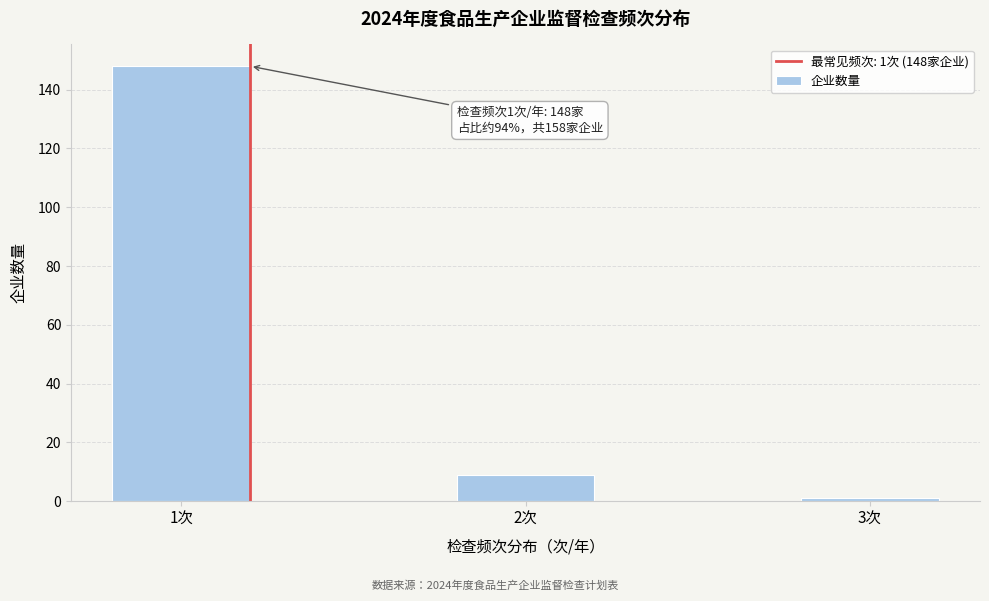

Reading left to right, extract all data points from this chart.

148	9	1